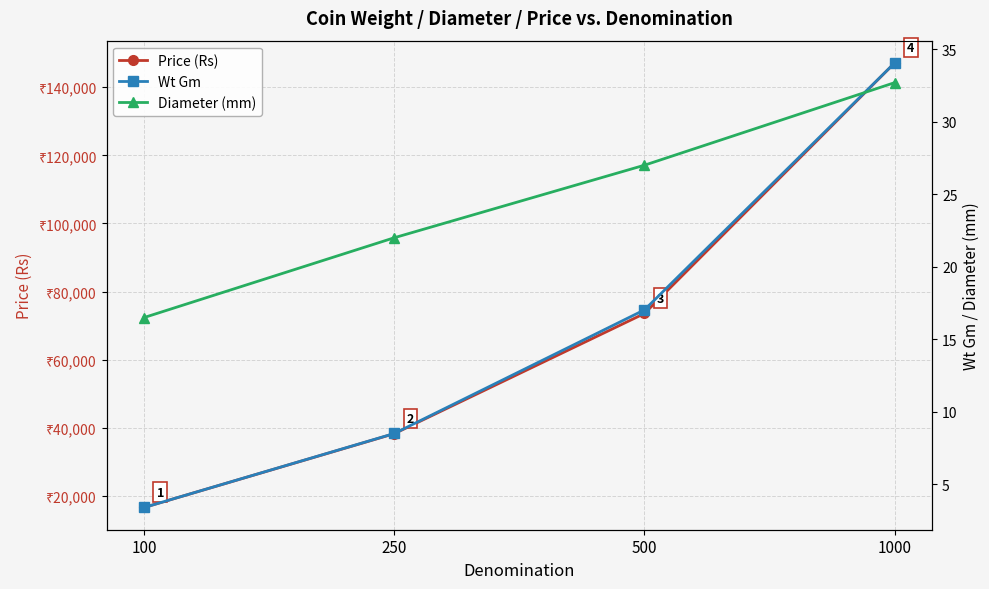

Does the chart display data point markers on the line(s)?

Yes